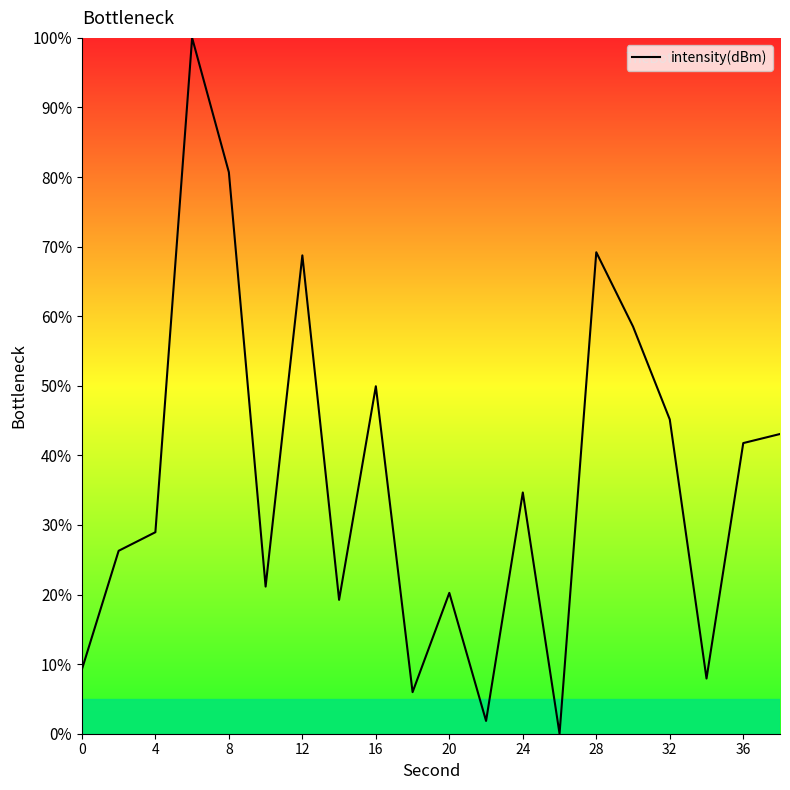

What is the greatest value displayed?

100.0